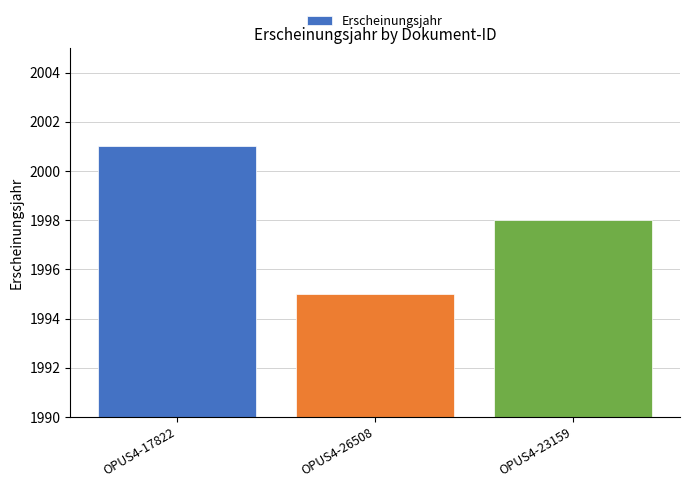

What is the value of the 3rd bar from the left?

1998